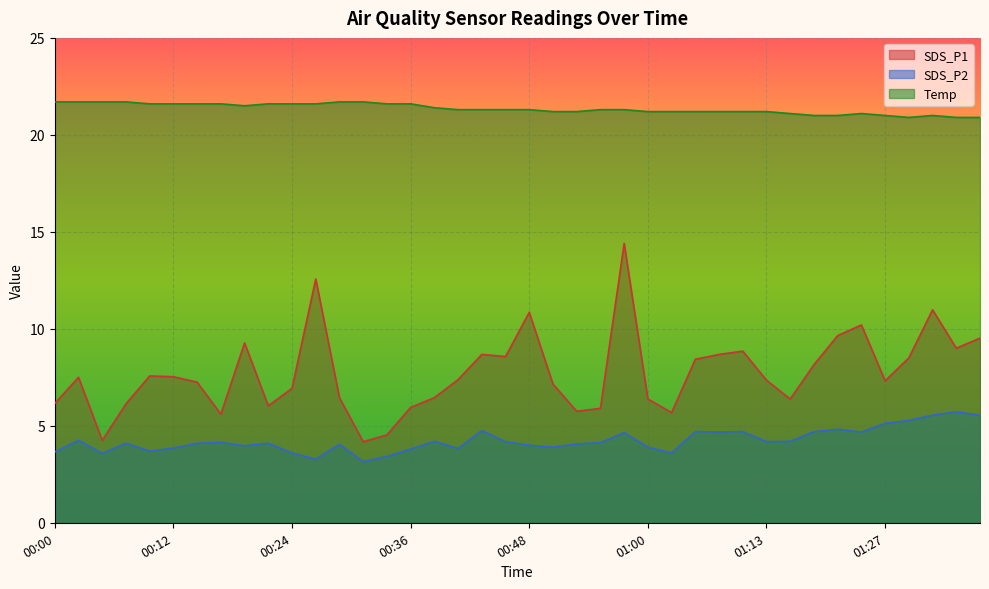

How many distinct data groups are displayed?

3